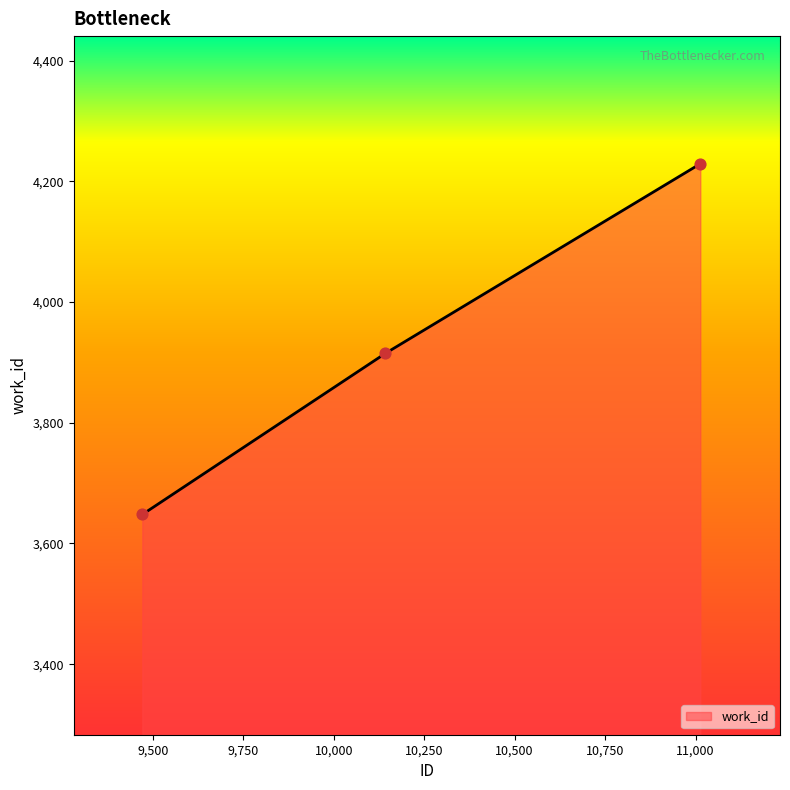

What is the difference between the maximum and minimum values?

581